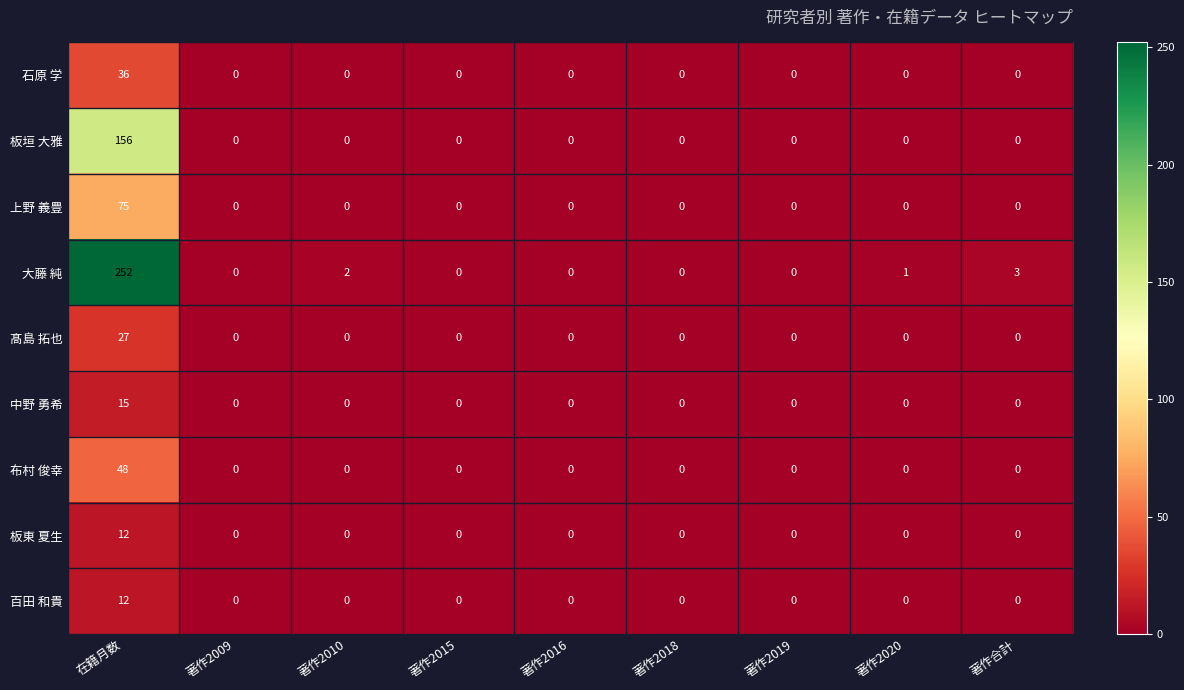

At which category is the sum across all series the highest?

在籍月数